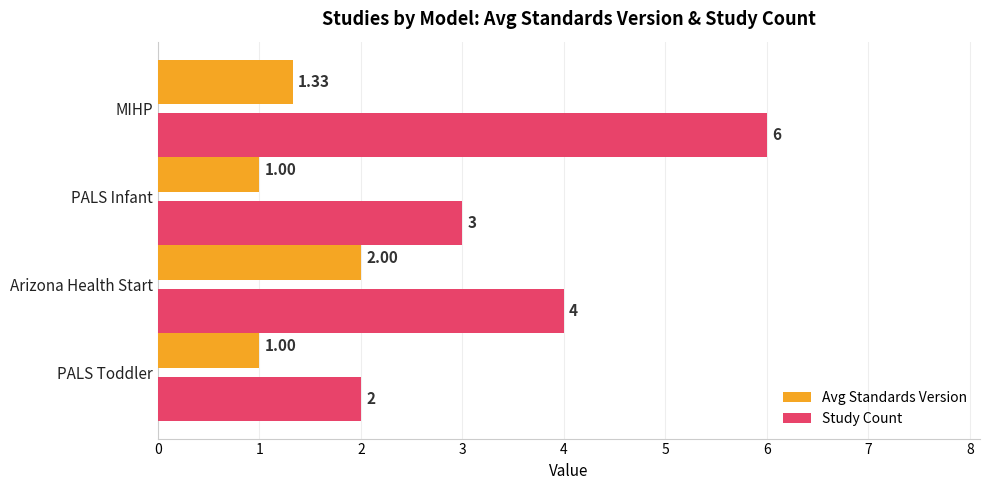

Rank the series by their maximum value, from highest to lowest.

Study Count, Avg Standards Version